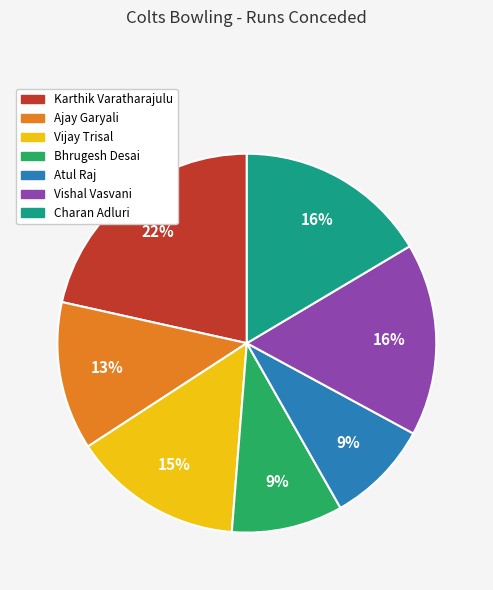

What is the largest slice in the pie chart?

Karthik Varatharajulu